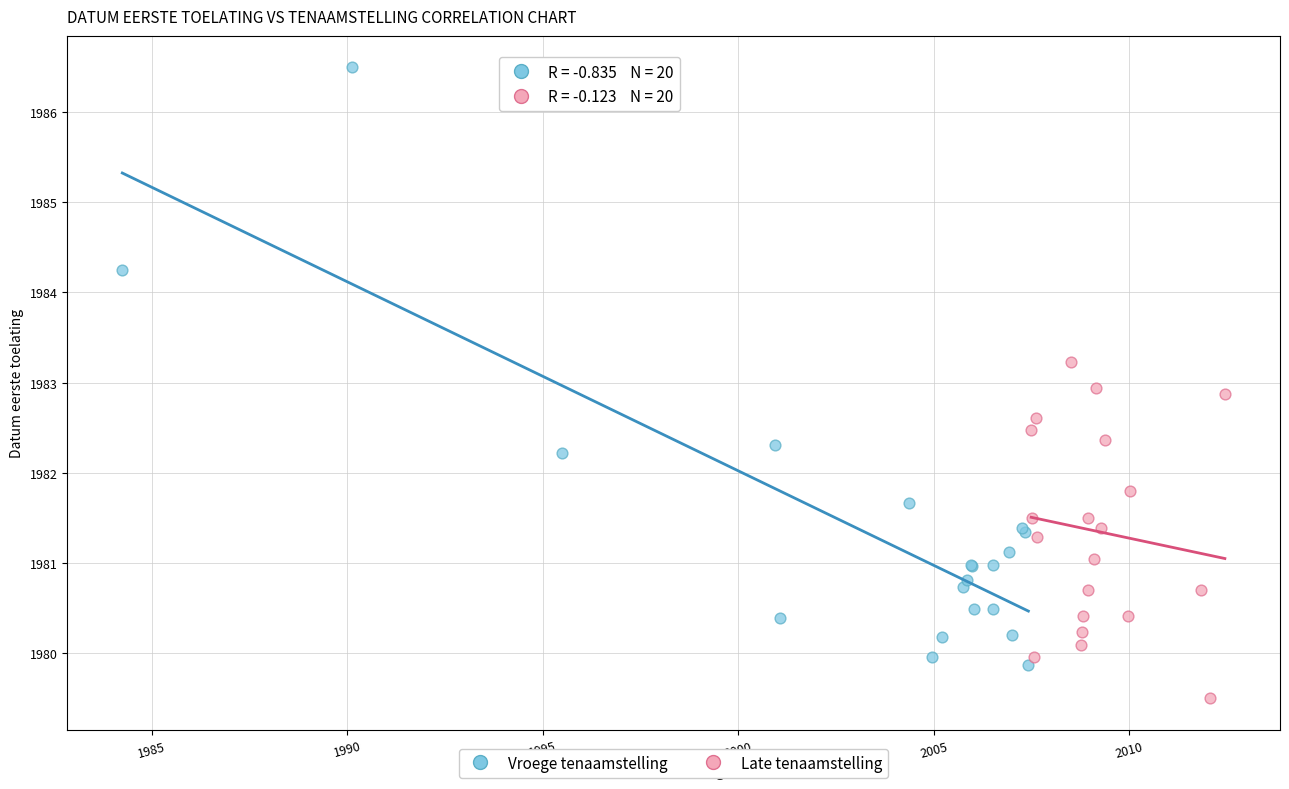

Which series reaches the minimum Y coordinate?

Late tenaamstelling